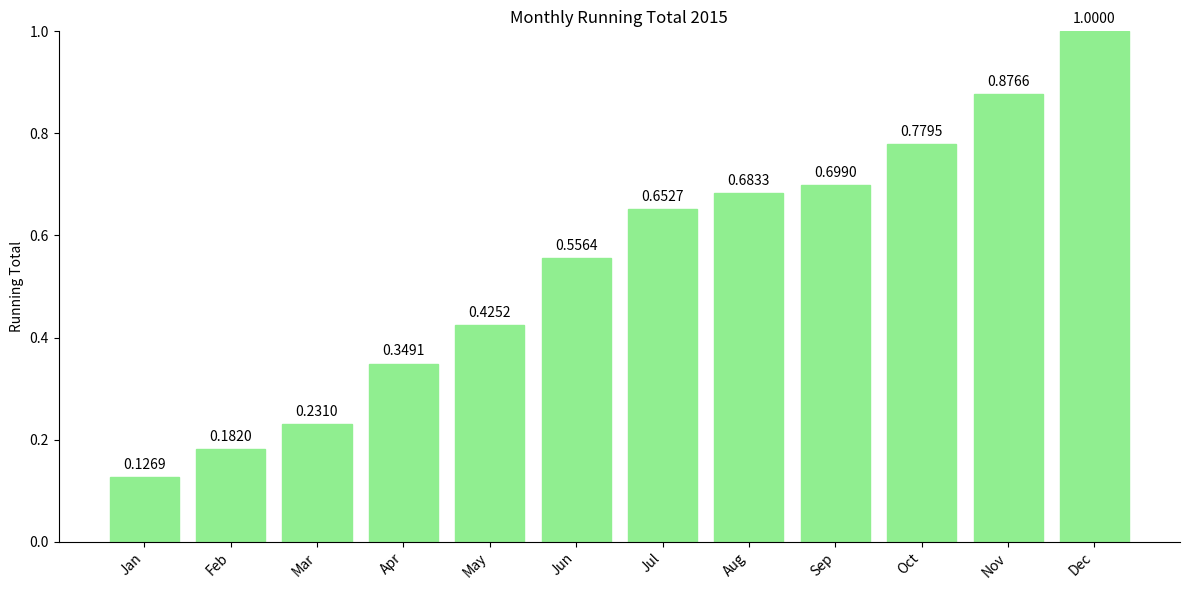

Is it true that the value at Apr is 0.5?

False